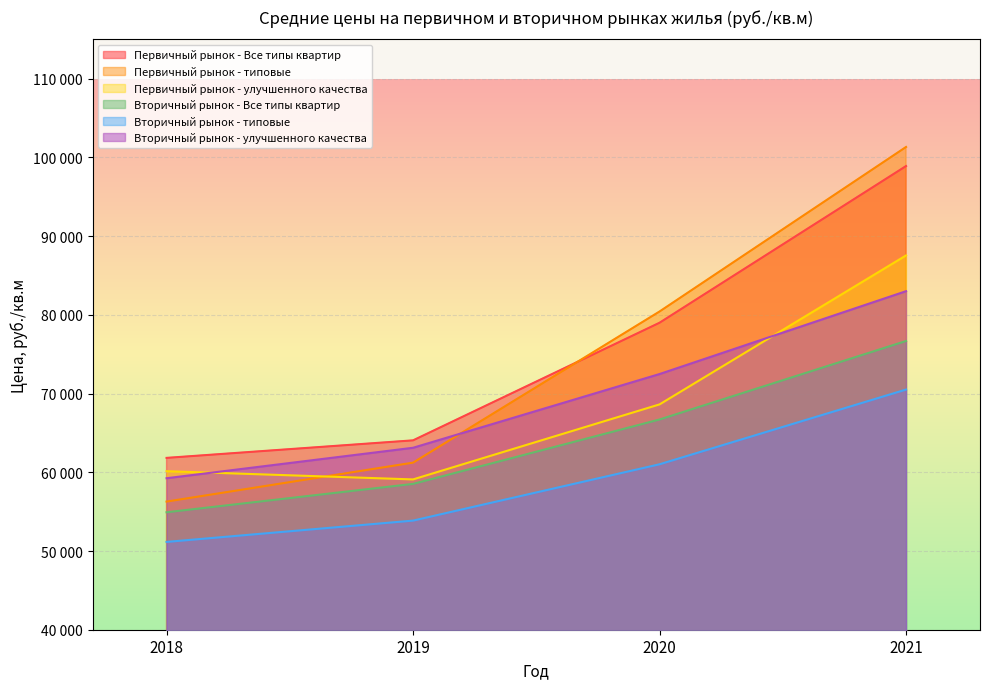

What is the value of the Вторичный рынок - типовые point at the 4th from the left?

70514